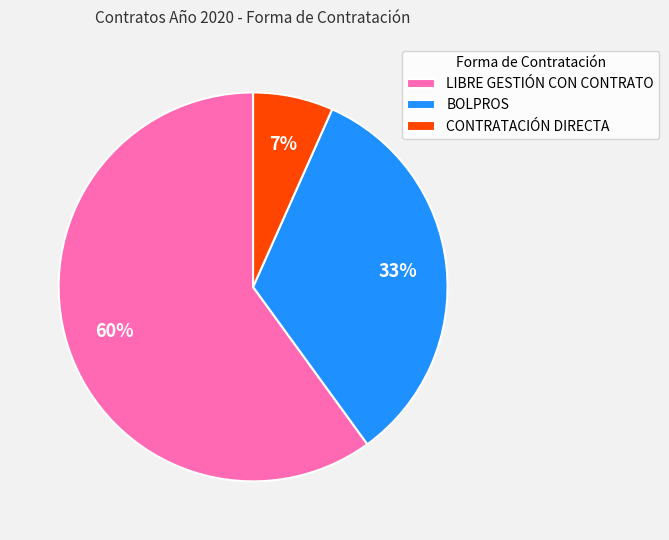

Count the number of slices in the pie.

3